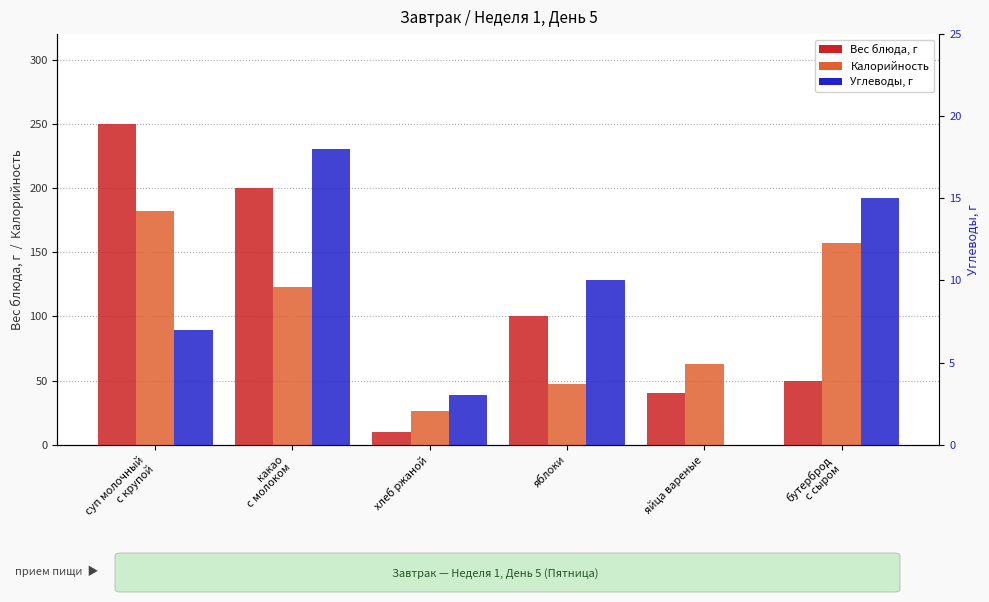

Which series has the largest range (max minus min)?

Вес блюда, г